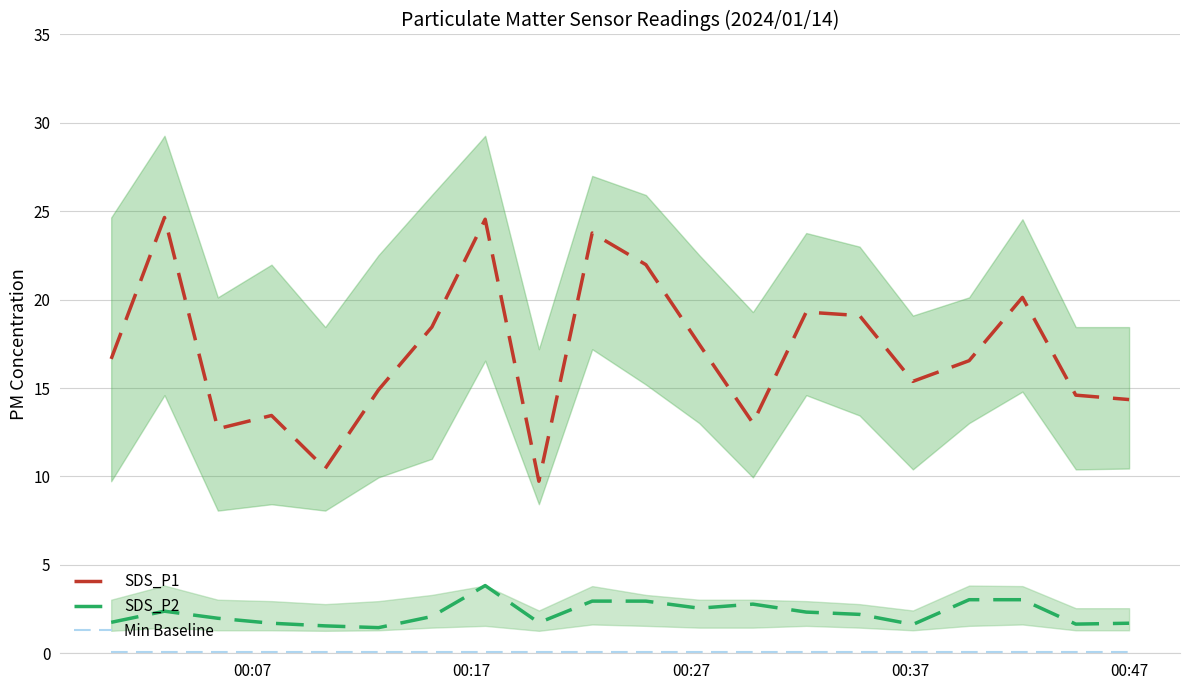

True or false: SDS_P1 and SDS_P2 intersect in this chart.

False